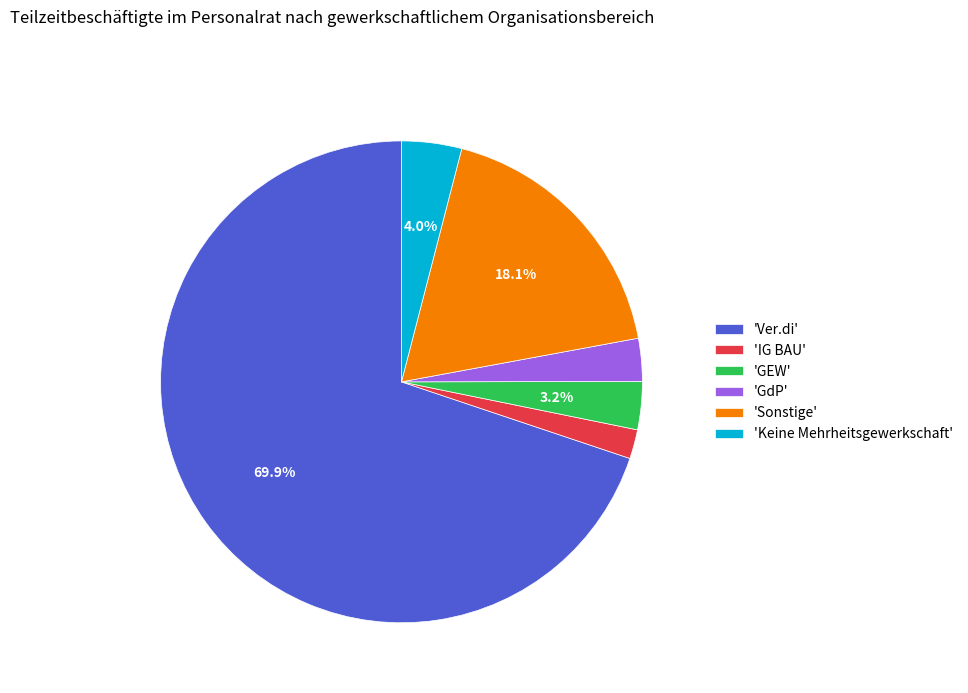

What is the smallest slice in the pie chart?

'IG BAU'